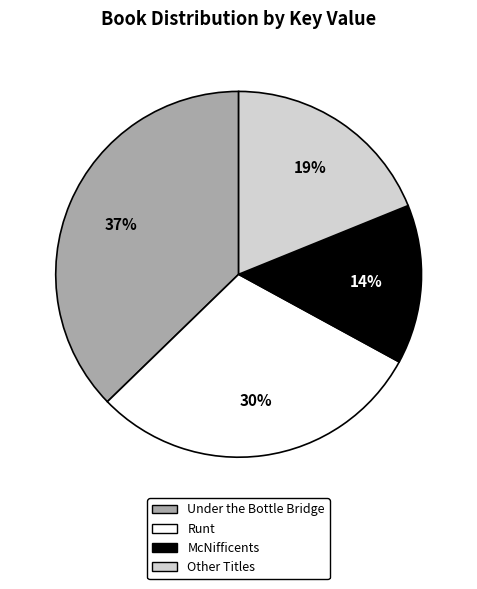

To the nearest percent, what is the average slice percentage?

25%